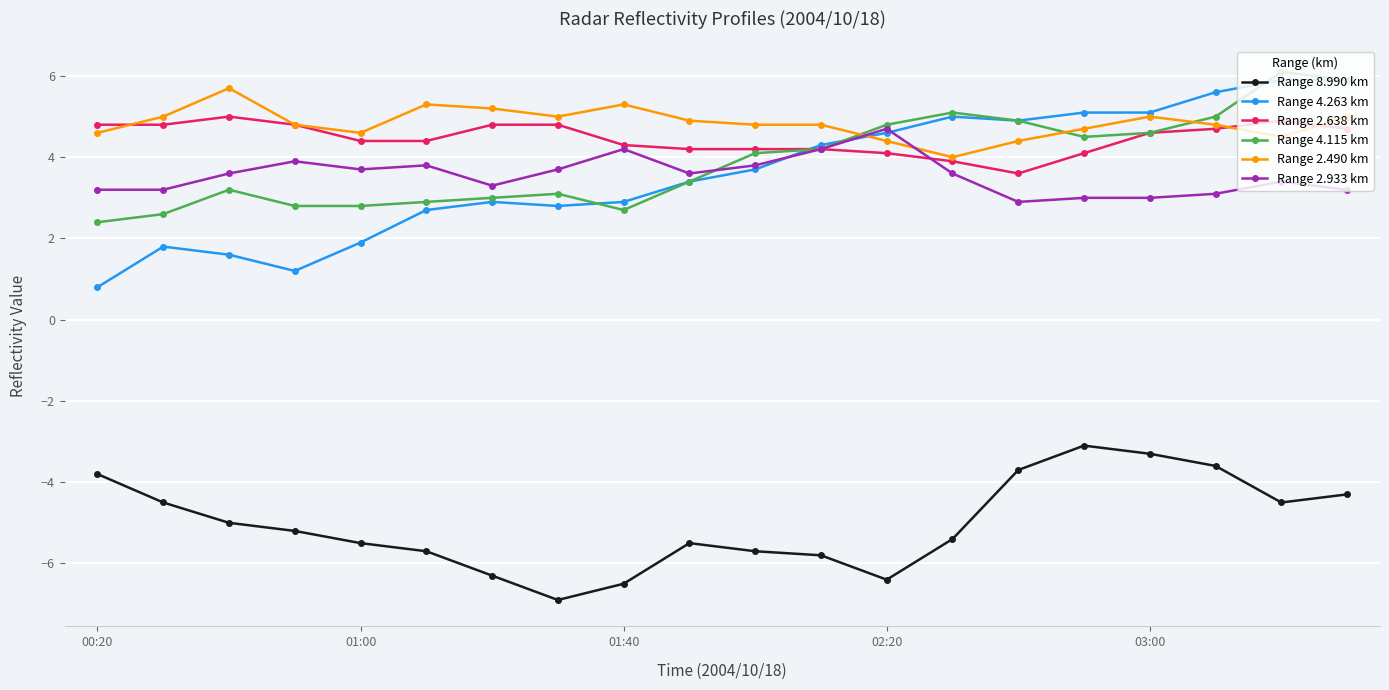

Does the chart display data point markers on the line(s)?

Yes